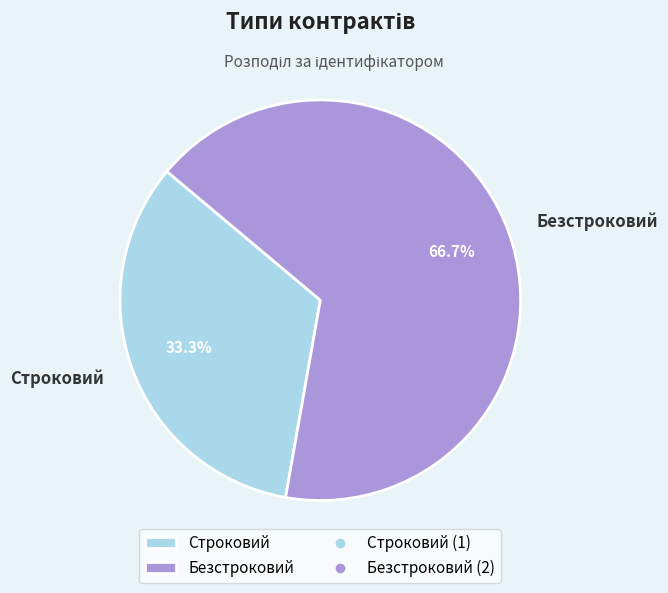

Is there any slice that represents more than half of the pie?

Yes